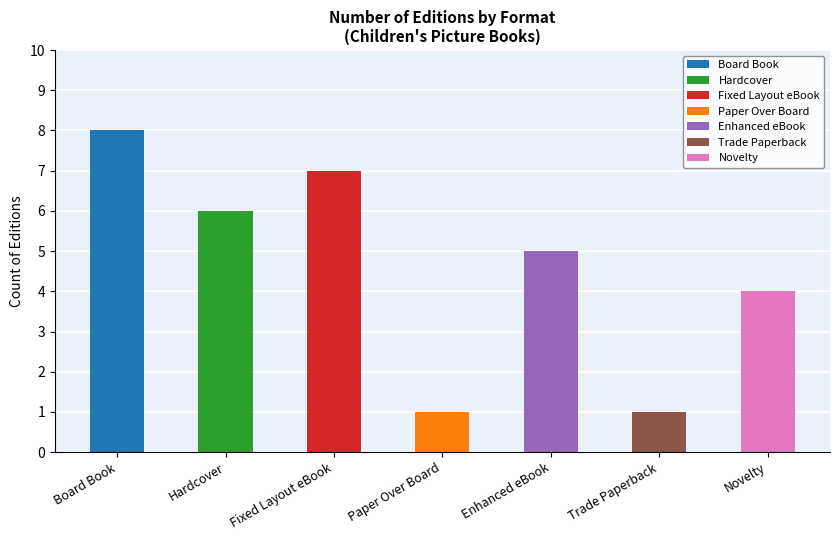

List the labels in order of value, smallest first.

Paper Over Board, Trade Paperback, Novelty, Enhanced eBook, Hardcover, Fixed Layout eBook, Board Book